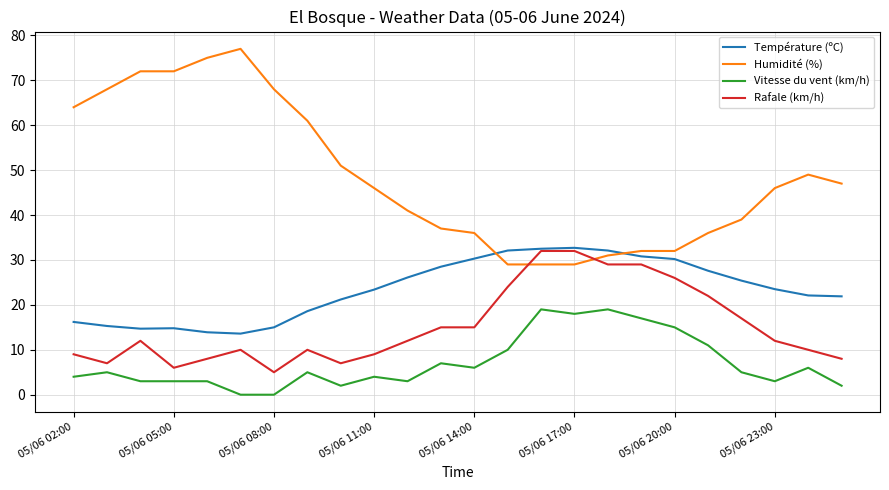

What is the maximum value for Humidité (%)?

77.0